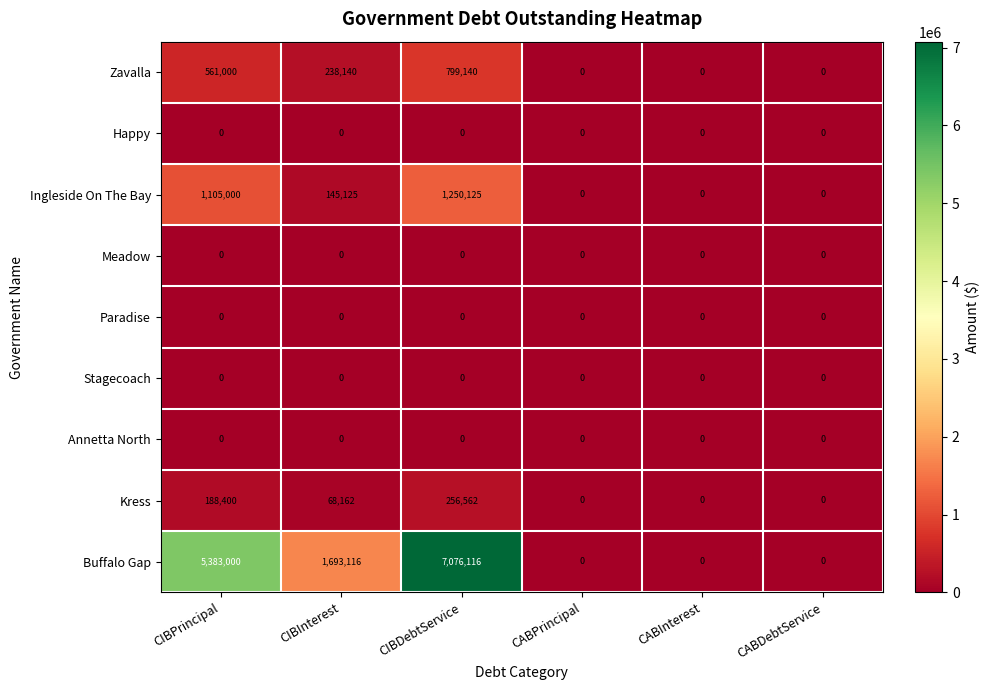

What is the total value across all series at CIBDebtService?

9381943